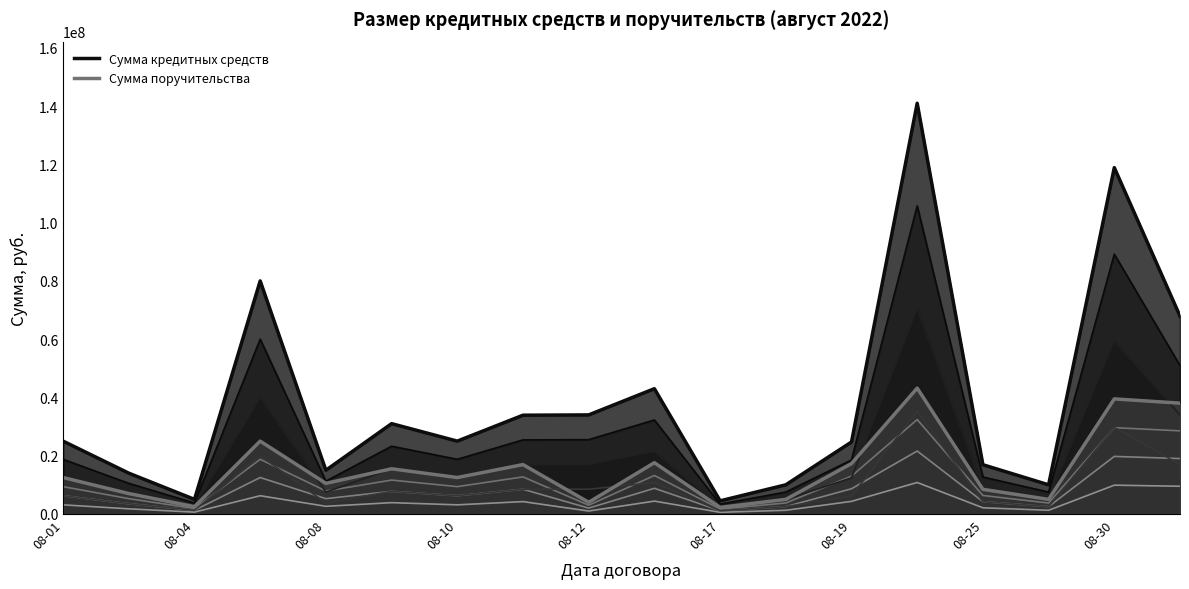

Does the chart have visible grid lines?

No